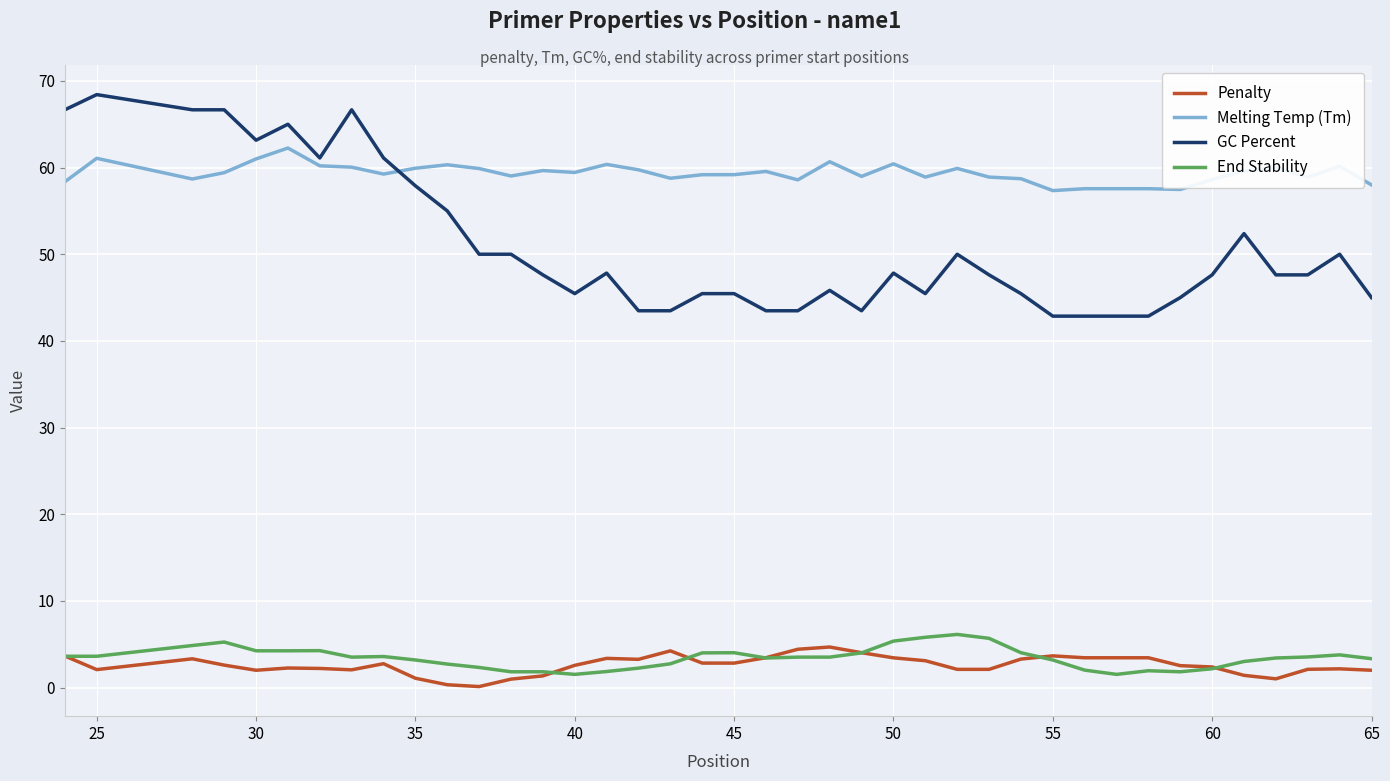

Which series has the largest range (max minus min)?

GC Percent